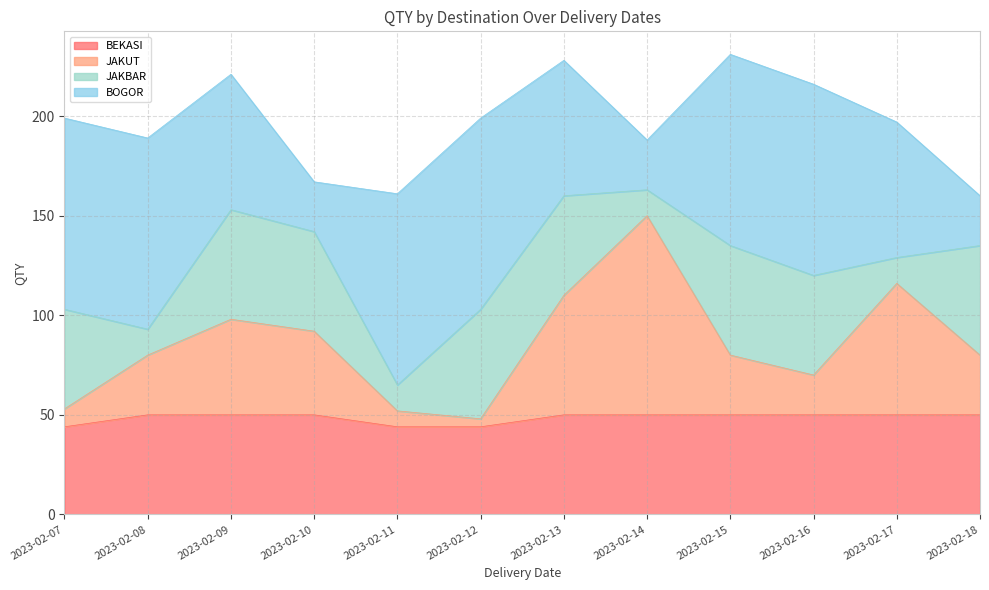

What is the spread (max minus min) of values at 2023-02-18?

30